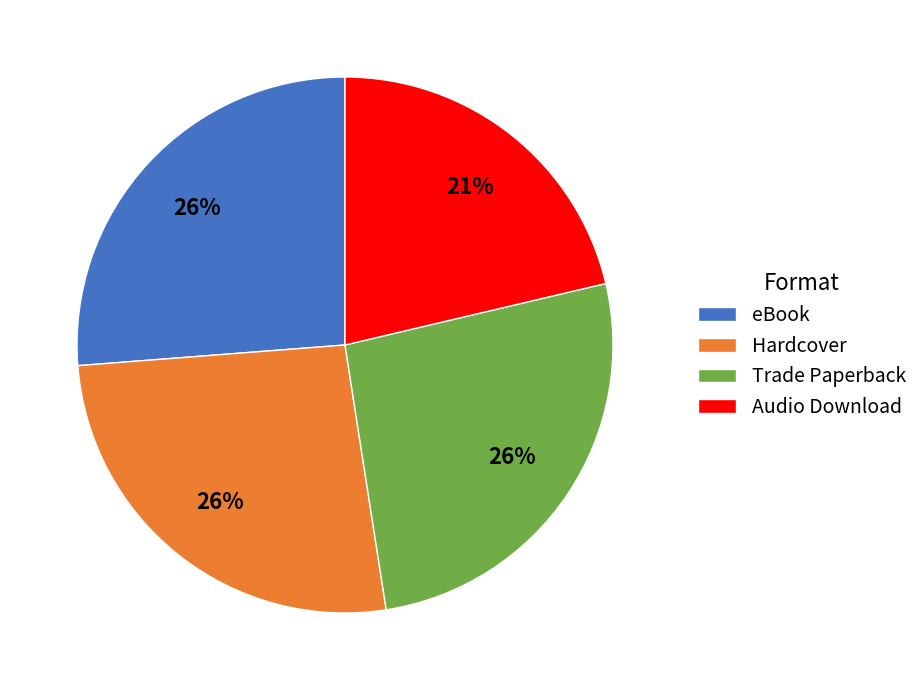

How many slices are in this pie chart?

4